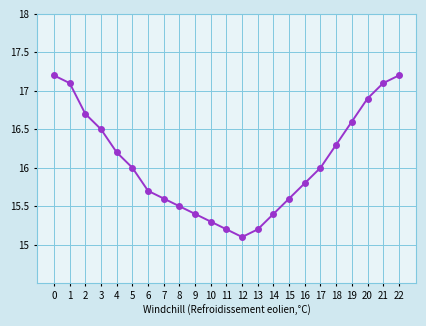

Count the number of categories in the chart.

23